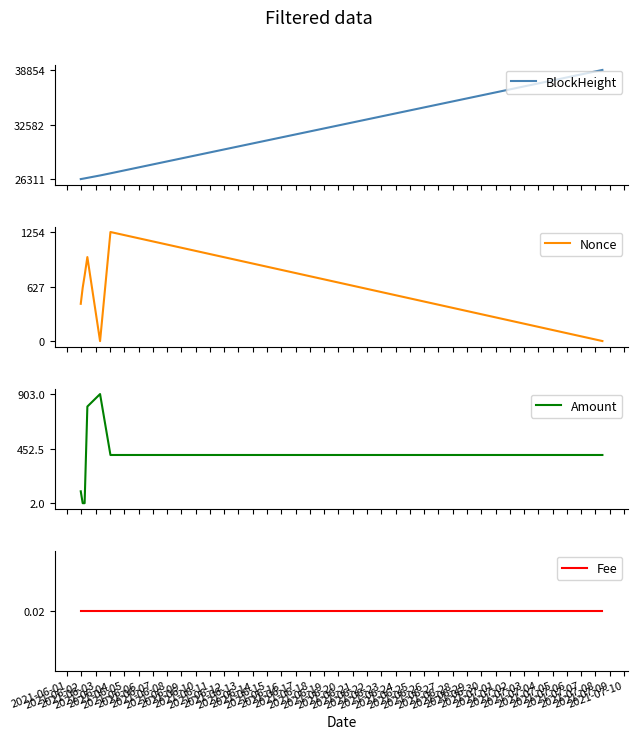

Count the Amount values in the range 2 to 800.

6